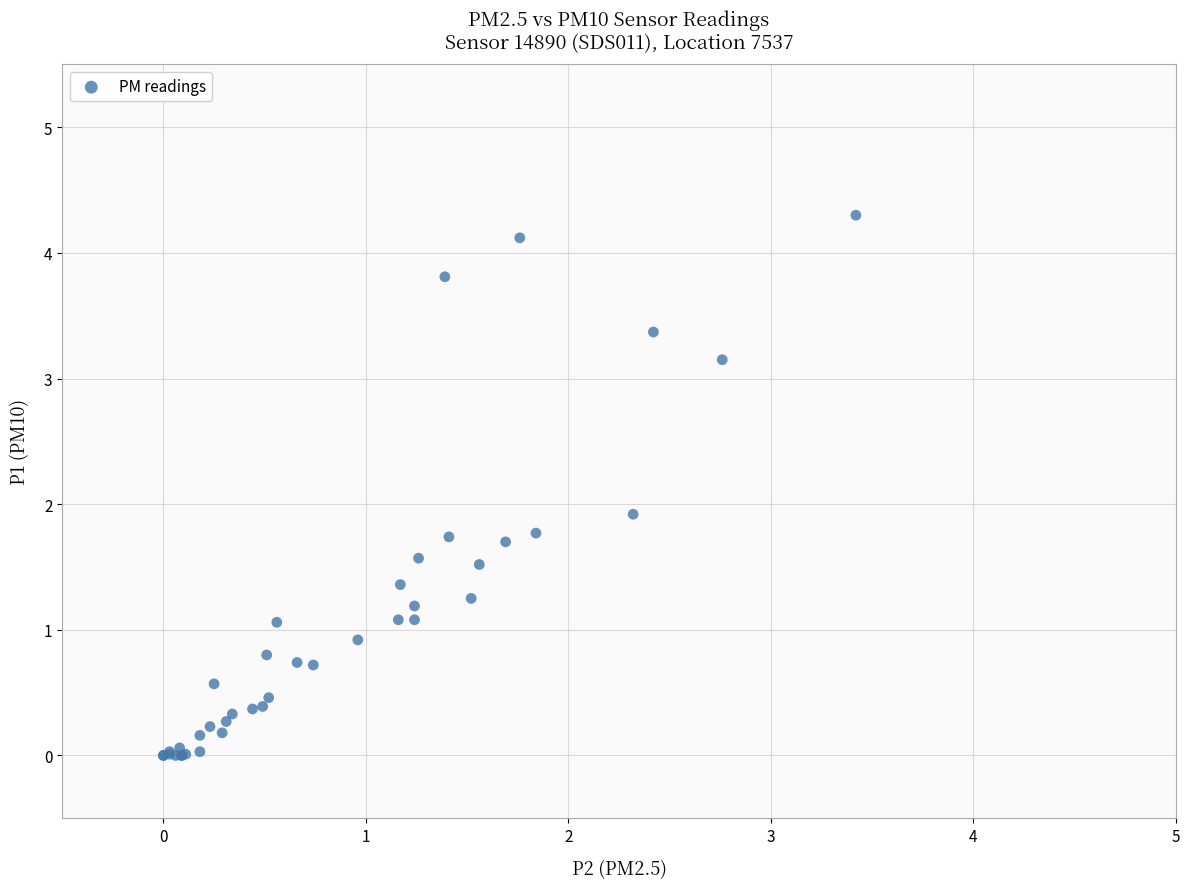

What Y value in the scatter plot is closest to 2?

1.9